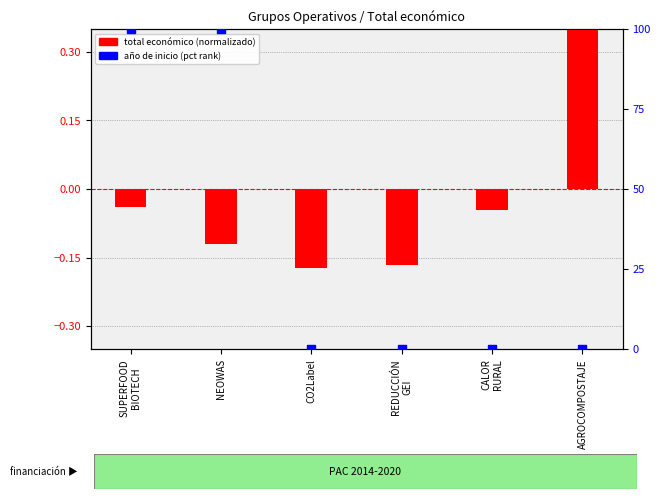

What is the total value across all series at REDUCCIÓN
GEI?

-0.2